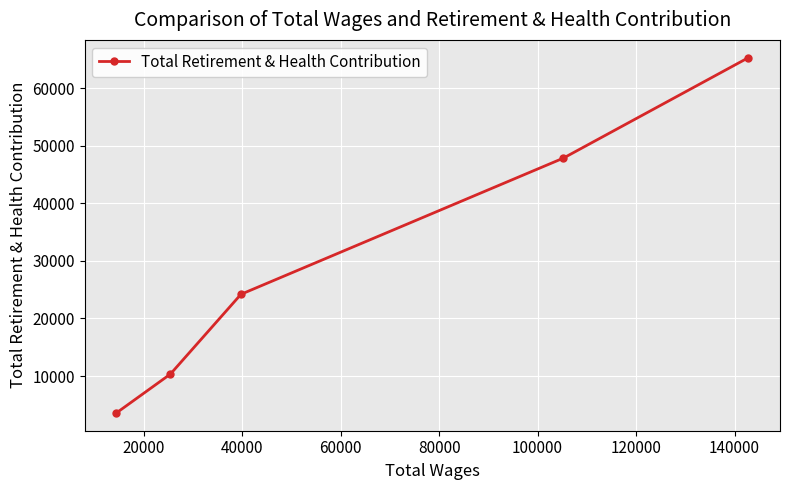

Reading right to left, transcribe all the data shown in this chart.

65277	47834	24191	10336	3589